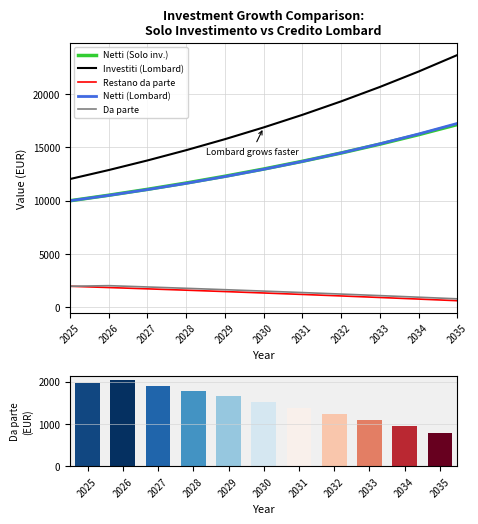

Are the bars horizontal?

No